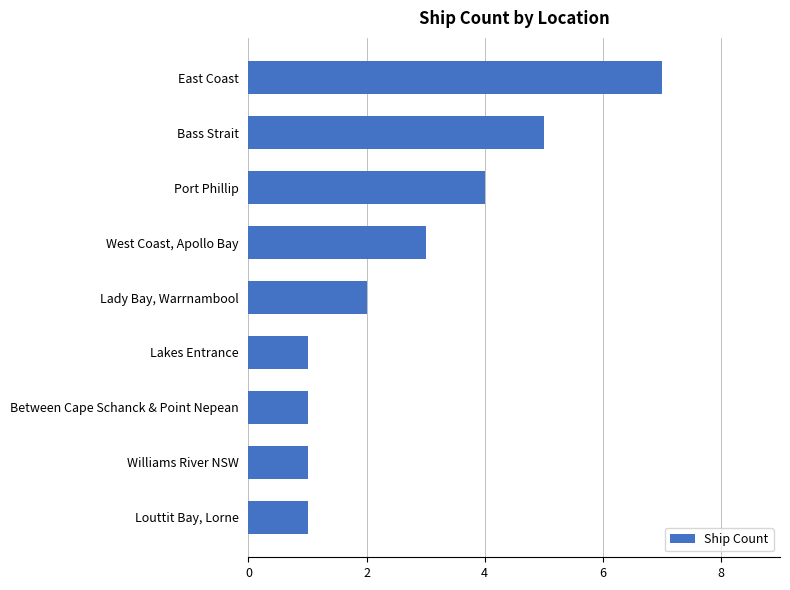

The chart shows a value of 4 at Port Phillip. True or false?

True